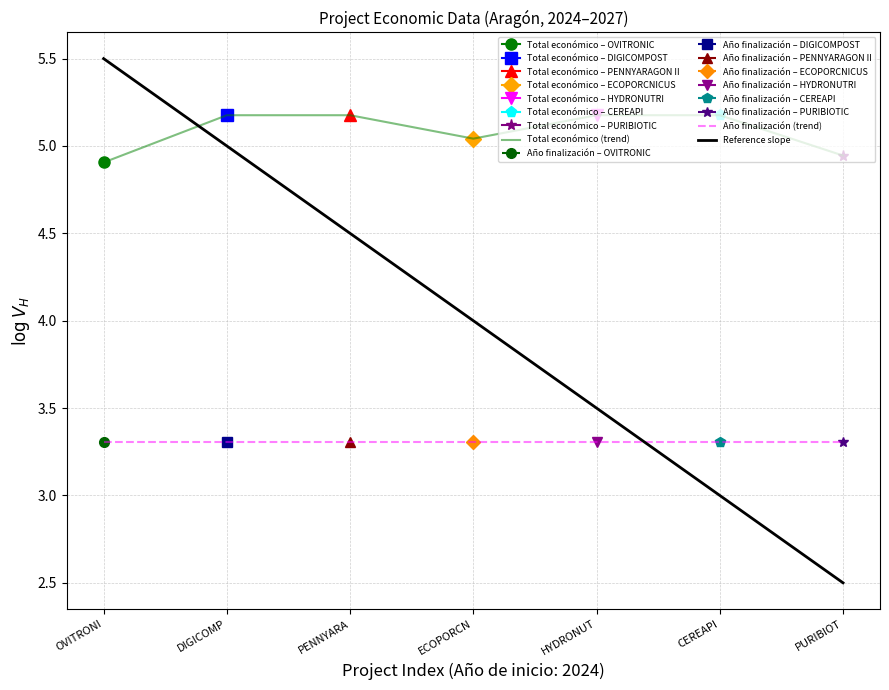

True or false: Total económico (trend) and Año finalización (trend) cross at least once.

False